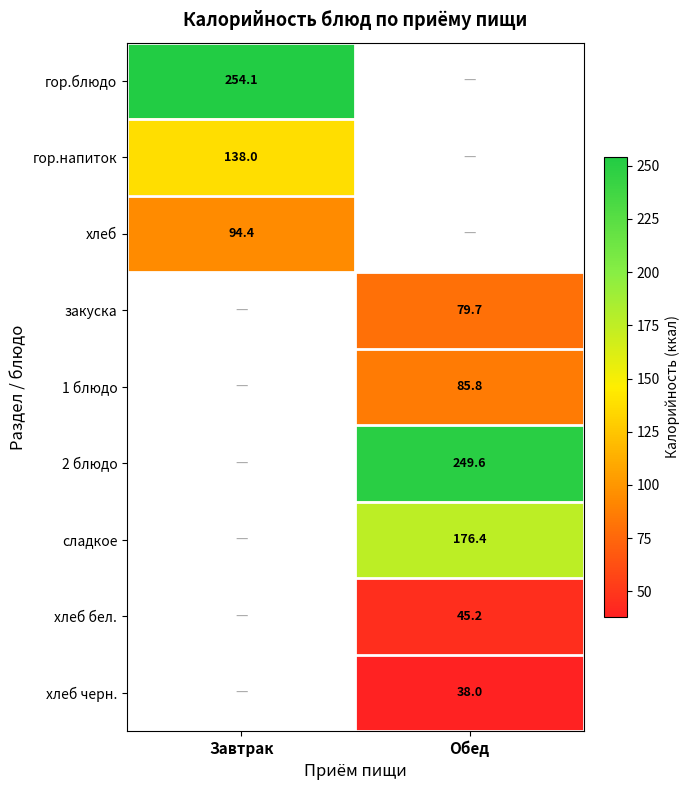

What value does the хлеб series have at Завтрак?

94.4